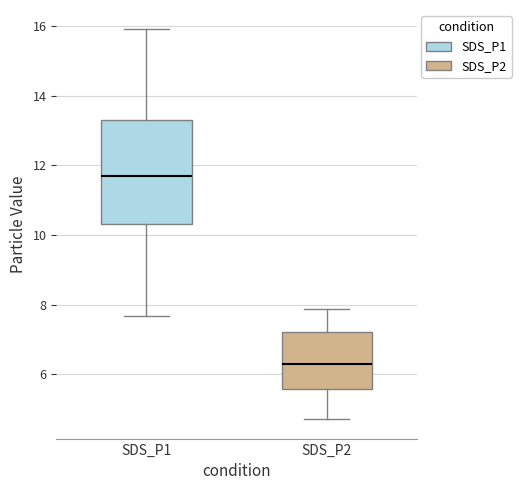

Comparing the boxes themselves (not the whiskers), which one is the tallest?

SDS_P1